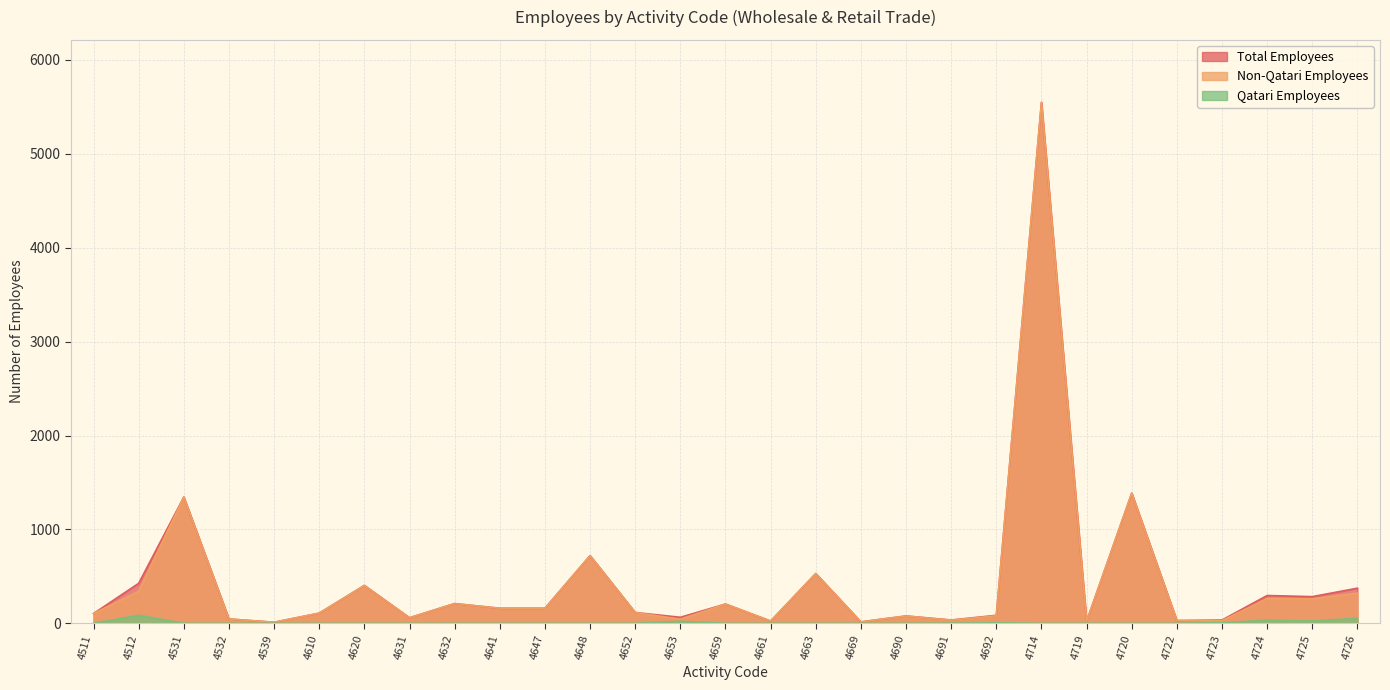

True or false: Total Employees and Qatari Employees cross at least once.

False